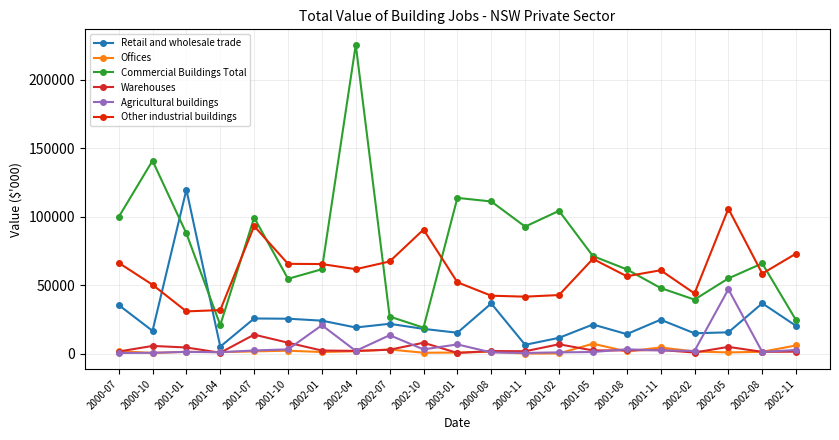

What is the spread (max minus min) of values at 2000-07?

99151